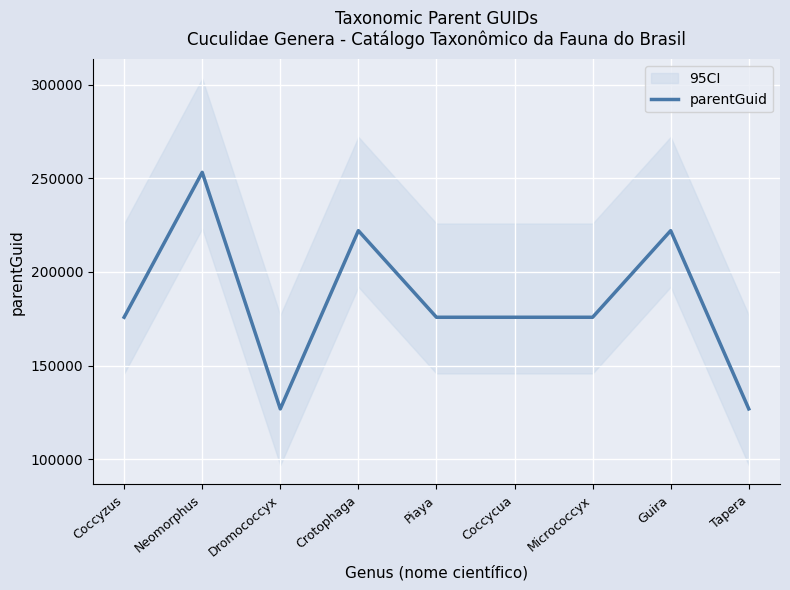

What is the sum of the values at Dromococcyx and Guira?

349026